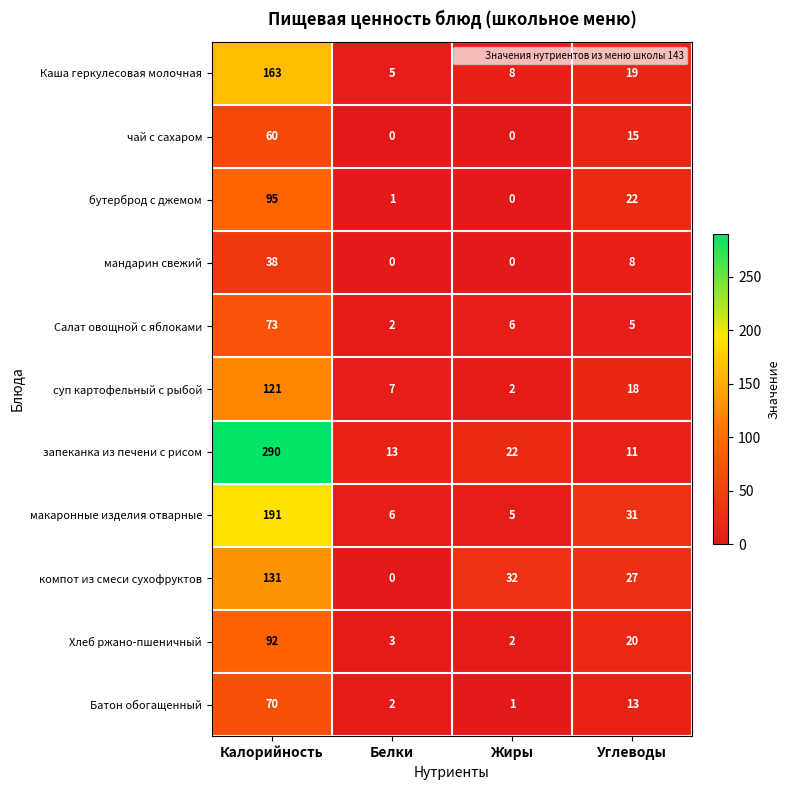

What is the sum of the Каша геркулесовая молочная values at Белки and Углеводы?

24